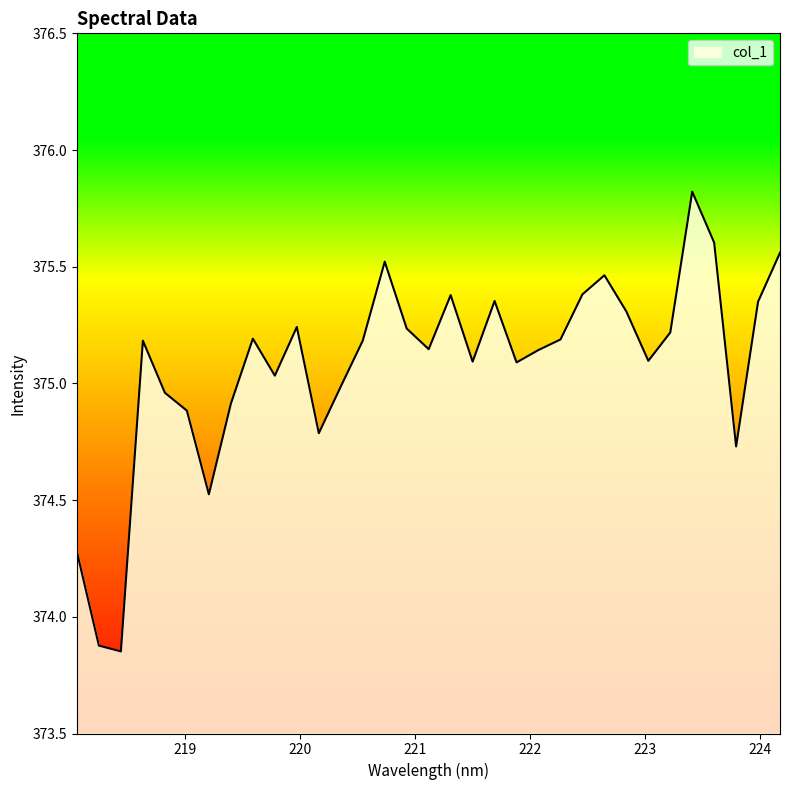

What is the maximum value shown in the chart?

375.8